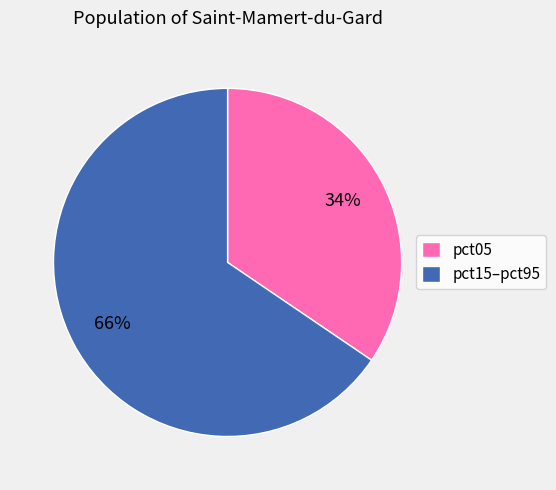

The pct15–pct95 slice represents 54% of the pie. True or false?

False